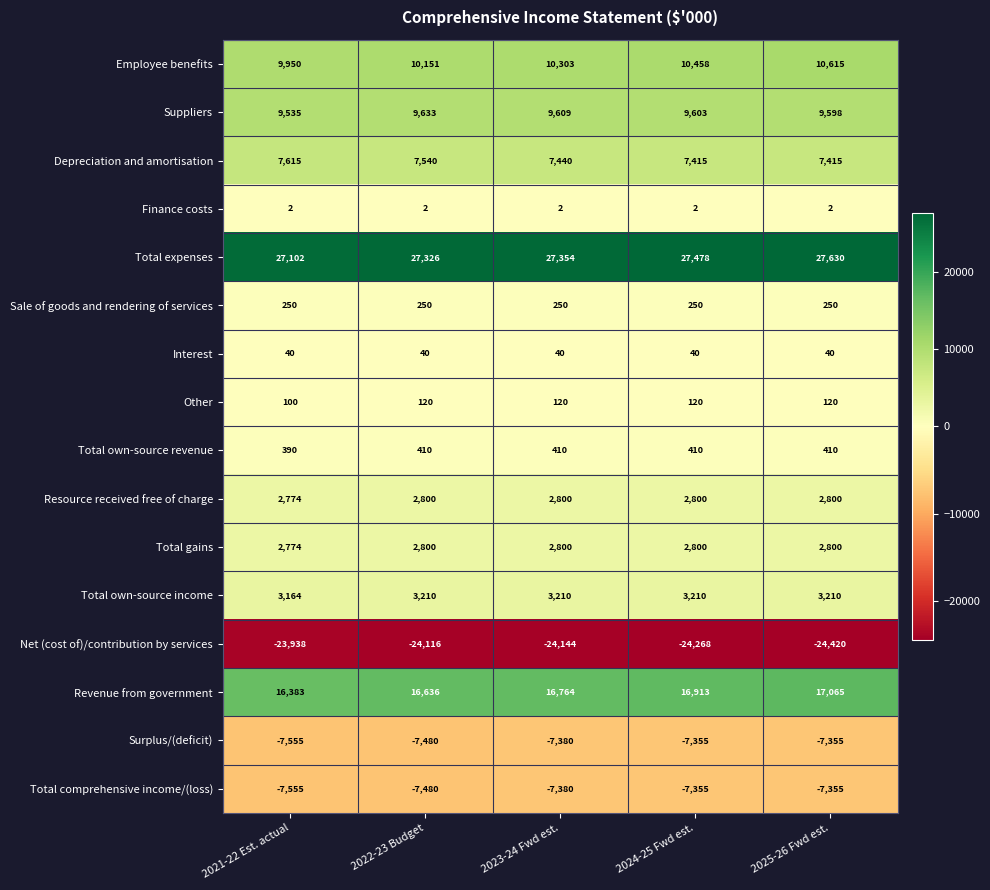

At which category is the sum across all series the highest?

2025-26 Fwd est.